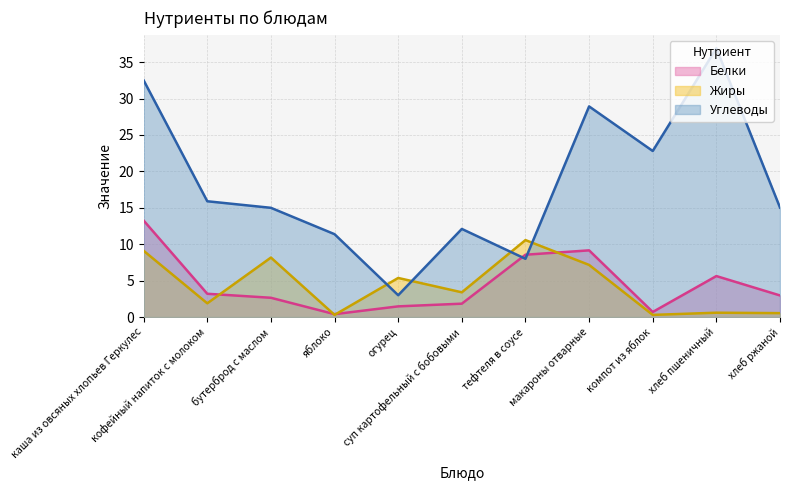

At which label does Белки first exceed 2?

каша из овсяных хлопьев Геркулес